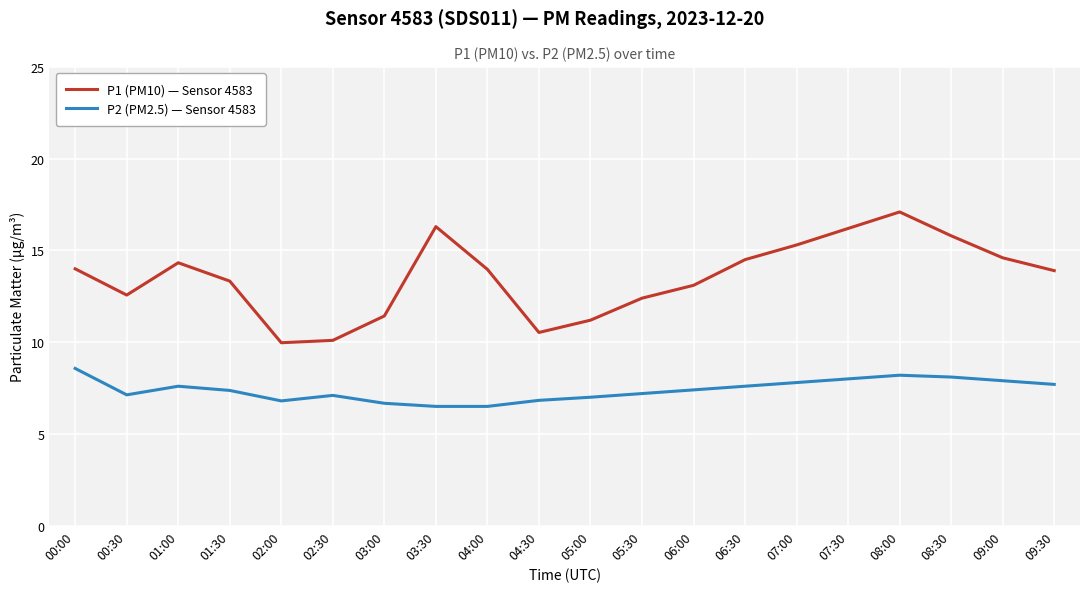

What is the difference between the P2 (PM2.5) — Sensor 4583 values at 03:30 and 08:00?

1.7